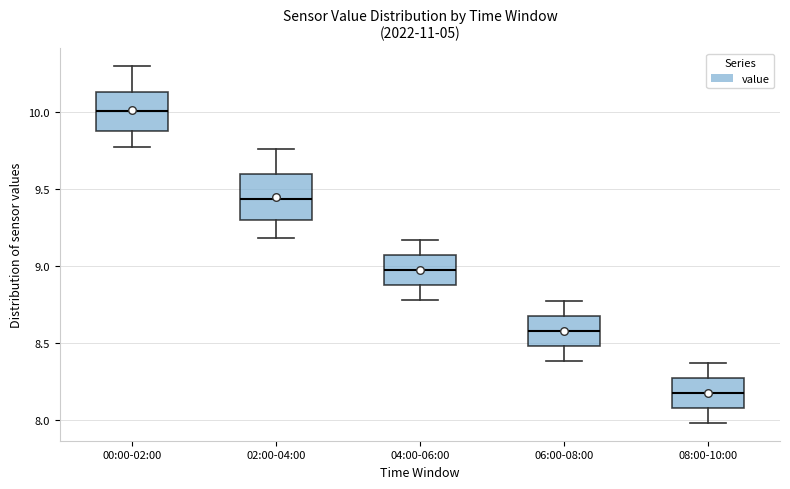

Which box has the lowest median line?

08:00-10:00